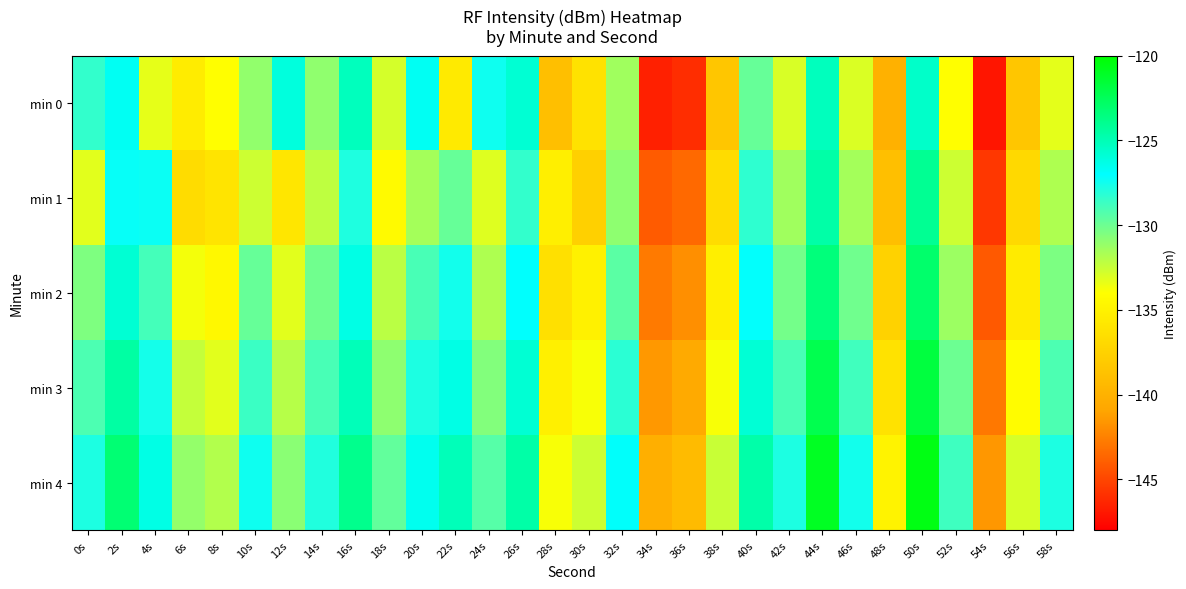

Reading right to left, extract all data points from this chart.

min 0: 58s=-133.3	56s=-138.4	54s=-147.1	52s=-134.0	50s=-125.5	48s=-140.0	46s=-133.0	44s=-125.2	42s=-132.9	40s=-129.8	38s=-138.4	36s=-146.1	34s=-146.6	32s=-131.4	30s=-136.2	28s=-138.9	26s=-125.8	24s=-127.4	22s=-135.6	20s=-126.7	18s=-132.8	16s=-125.2	14s=-130.9	12s=-126.1	10s=-131.0	8s=-134.0	6s=-135.4	4s=-133.3	2s=-126.7	0s=-128.4
min 1: 58s=-131.8	56s=-136.9	54s=-145.6	52s=-132.6	50s=-124.1	48s=-138.9	46s=-131.5	44s=-124.6	42s=-131.4	40s=-128.3	38s=-136.7	36s=-143.5	34s=-144.1	32s=-130.9	30s=-137.6	28s=-135.2	26s=-128.4	24s=-133.1	22s=-129.8	20s=-131.5	18s=-134.3	16s=-127.8	14s=-132.2	12s=-135.9	10s=-132.6	8s=-136.0	6s=-136.7	4s=-127.3	2s=-127.2	0s=-133.2
min 2: 58s=-130.4	56s=-135.5	54s=-144.2	52s=-131.3	50s=-123.0	48s=-137.5	46s=-130.1	44s=-123.4	42s=-130.2	40s=-127.1	38s=-135.2	36s=-141.9	34s=-142.8	32s=-129.5	30s=-135.0	28s=-136.4	26s=-127.0	24s=-131.8	22s=-127.5	20s=-129.0	18s=-132.1	16s=-126.3	14s=-130.1	12s=-133.2	10s=-129.8	8s=-134.5	6s=-133.7	4s=-128.9	2s=-125.8	0s=-130.5
min 3: 58s=-129.1	56s=-134.2	54s=-142.9	52s=-130.0	50s=-121.8	48s=-136.2	46s=-128.8	44s=-122.2	42s=-129.0	40s=-125.9	38s=-133.8	36s=-140.6	34s=-141.5	32s=-128.2	30s=-133.8	28s=-135.1	26s=-125.8	24s=-130.6	22s=-126.3	20s=-127.8	18s=-130.9	16s=-125.1	14s=-129.0	12s=-132.0	10s=-128.6	8s=-133.2	6s=-132.4	4s=-127.6	2s=-124.5	0s=-129.1
min 4: 58s=-127.8	56s=-132.9	54s=-141.6	52s=-128.7	50s=-120.6	48s=-134.9	46s=-127.5	44s=-121.0	42s=-127.8	40s=-124.7	38s=-132.5	36s=-139.3	34s=-140.2	32s=-126.9	30s=-132.6	28s=-133.8	26s=-124.6	24s=-129.4	22s=-125.1	20s=-126.6	18s=-129.7	16s=-123.9	14s=-127.9	12s=-130.8	10s=-127.4	8s=-131.9	6s=-131.1	4s=-126.3	2s=-123.2	0s=-127.8